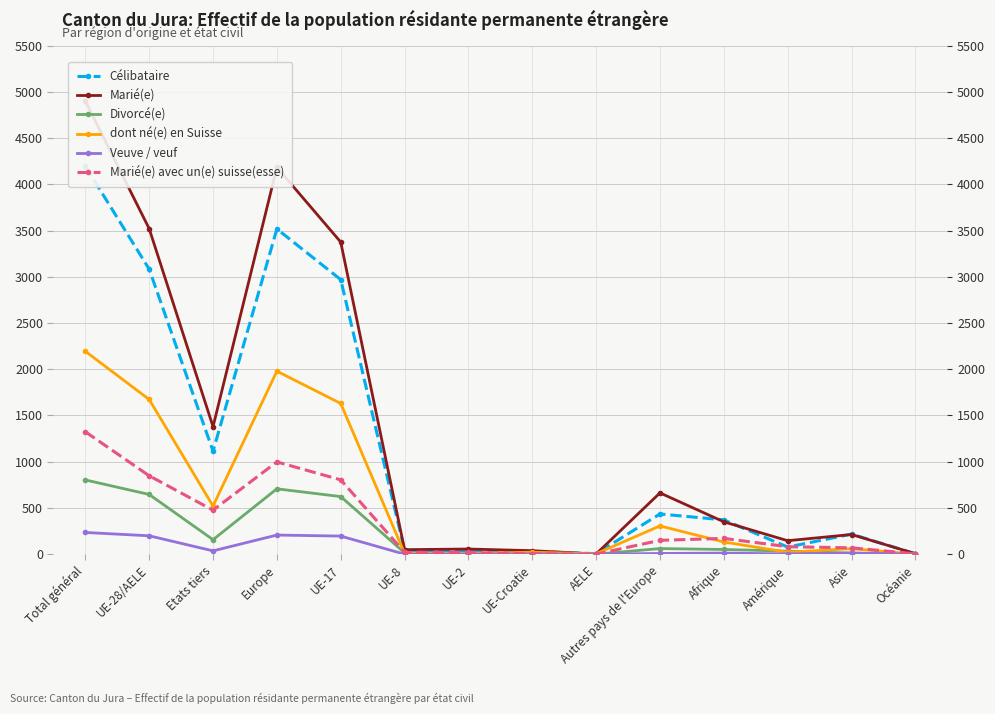

Reading left to right, what are all the values shown in this chart?

Célibataire: 4196	3082	1114	3517	2969	41	37	29	6	435	371	77	217	5
Marié(e): 4899	3520	1379	4183	3375	49	56	38	2	663	350	146	213	6
Divorcé(e): 803	646	157	707	623	15	6	2	0	61	51	33	11	1
dont né(e) en Suisse: 2194	1673	521	1979	1630	9	8	21	5	306	132	21	60	0
Veuve / veuf: 235	199	36	207	196	0	0	3	0	8	12	3	13	0
Marié(e) avec un(e) suisse(esse): 1324	848	476	998	804	20	19	4	1	150	171	81	69	4